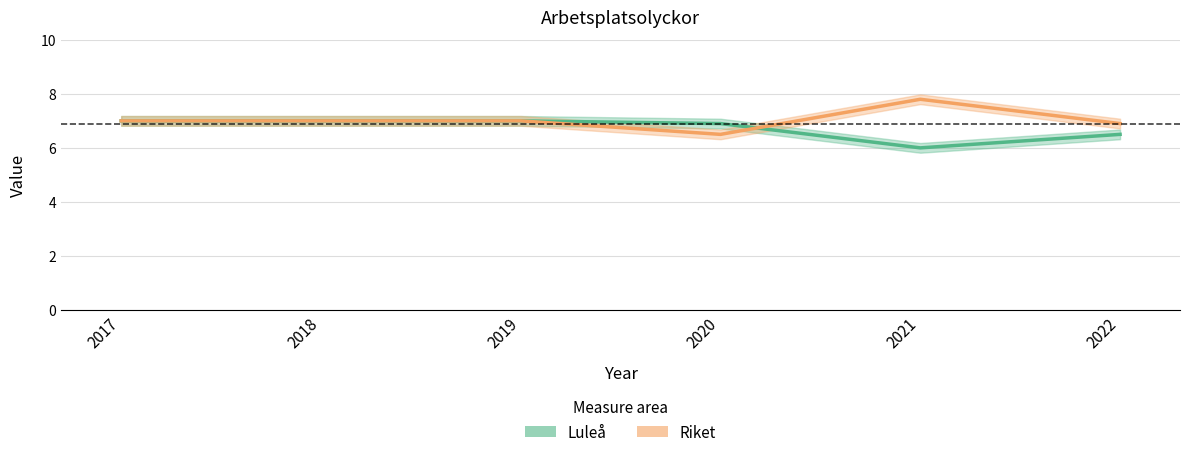

The Luleå series shows 6.9 at 2020. True or false?

True